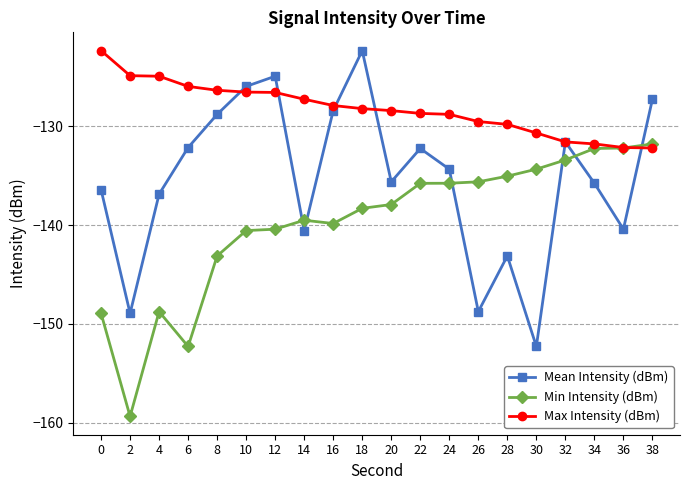

How many data points in Min Intensity (dBm) are above -137?

9